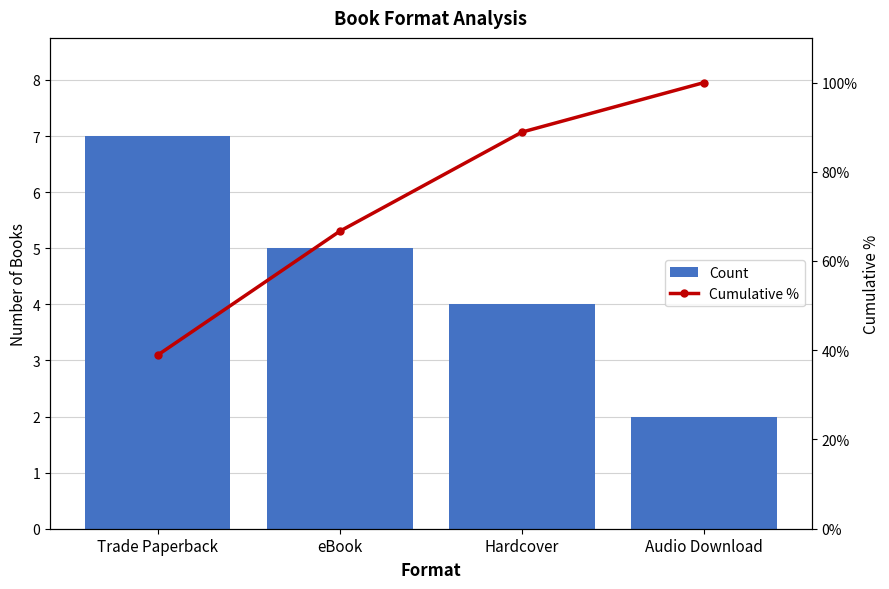

List the labels in order of Cumulative % value, smallest first.

Trade Paperback, eBook, Hardcover, Audio Download